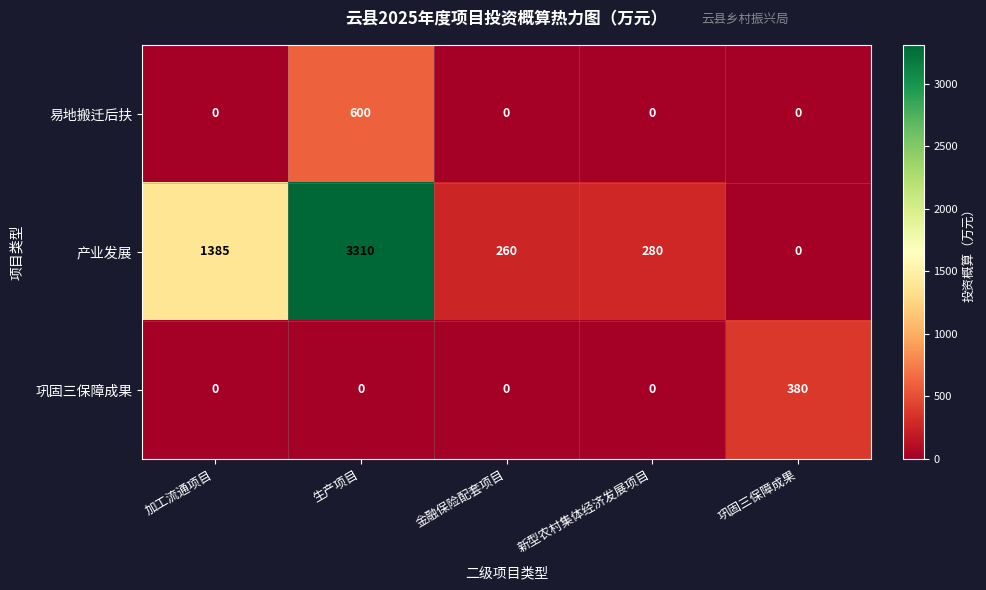

The 巩固三保障成果 series shows 225 at 新型农村集体经济发展项目. True or false?

False